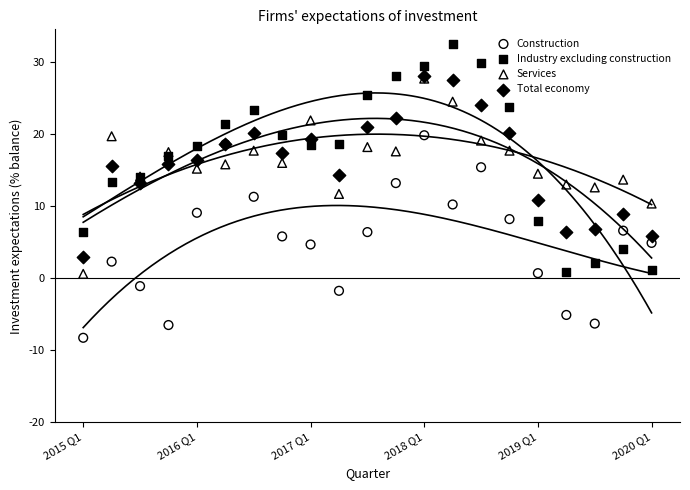

What are all the series names shown in the legend?

Construction, Industry excluding construction, Services, Total economy